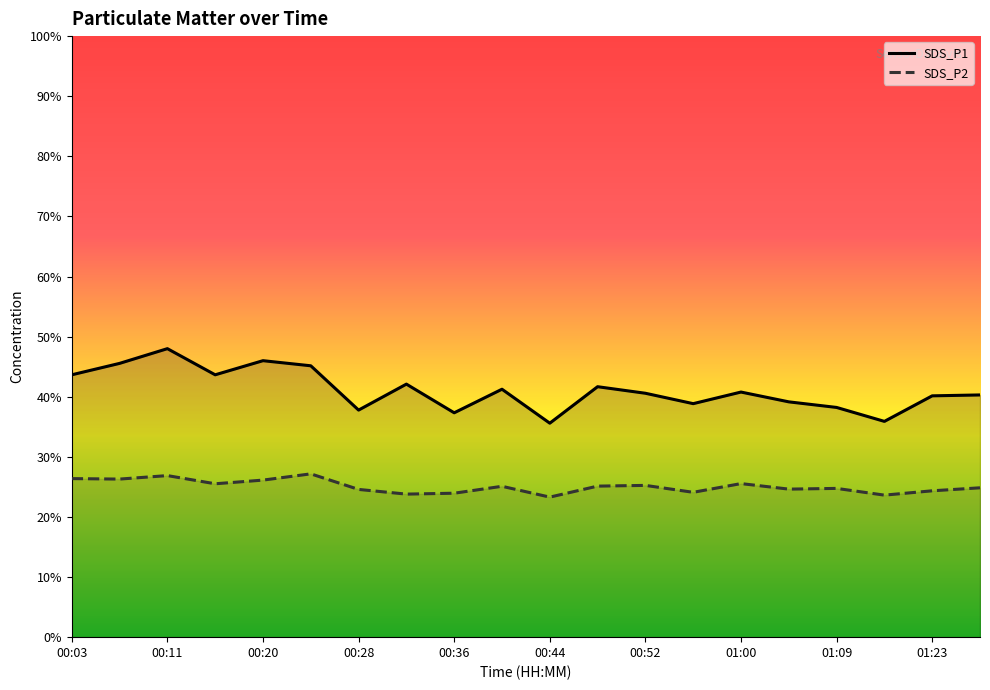

Where does the SDS_P2 series first go above 25?

00:03